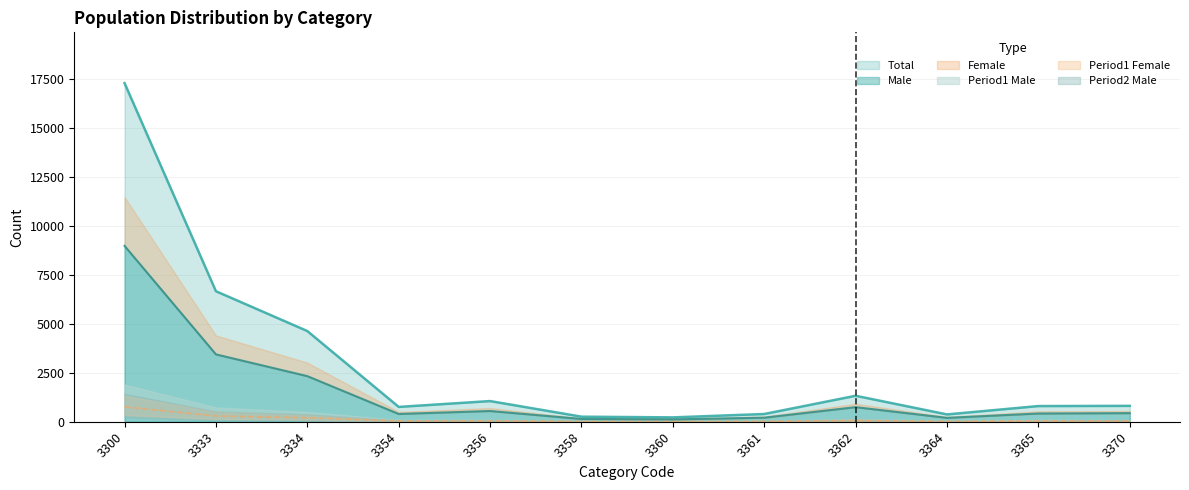

How many data points in Total are above 810?

5